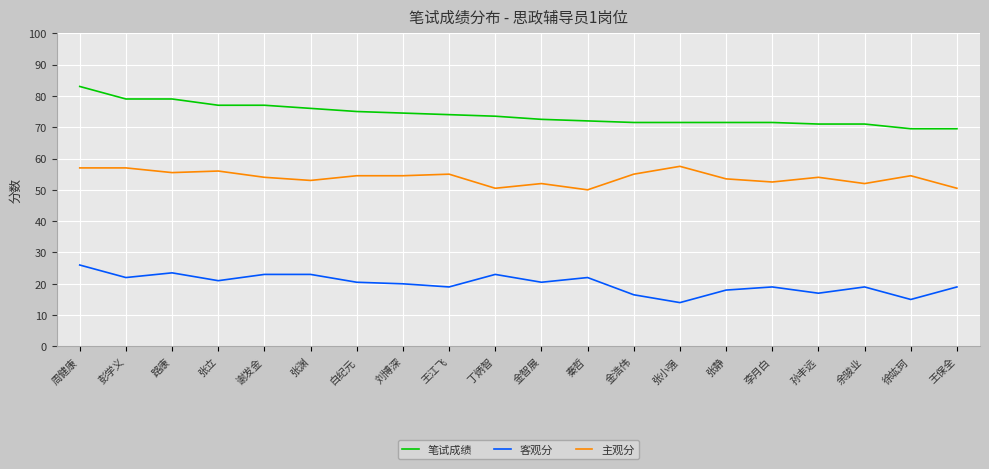

At 余骏业, list the series in order from largest to smallest.

笔试成绩, 主观分, 客观分